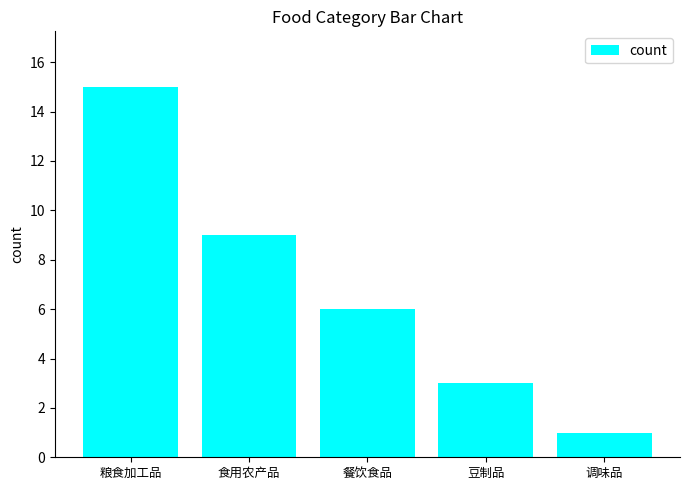

Count the values in the range 3 to 9.

3